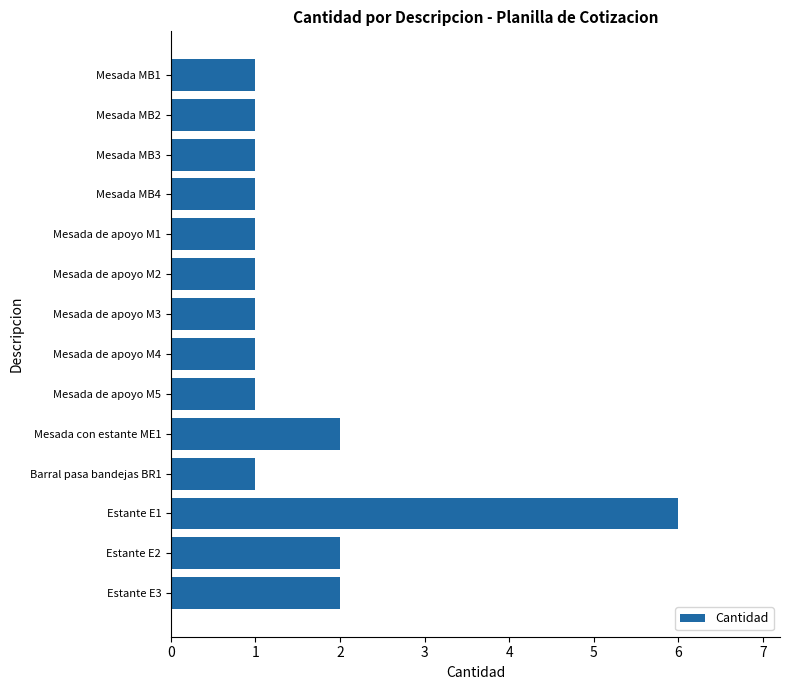

What is the smallest value displayed?

1